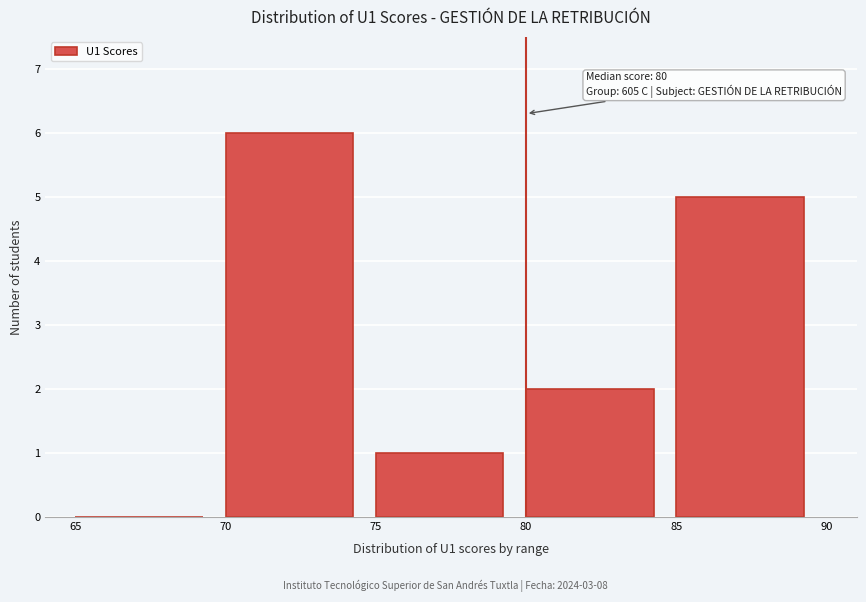

Over which range of the x-axis is the bar tallest?

70 to 75